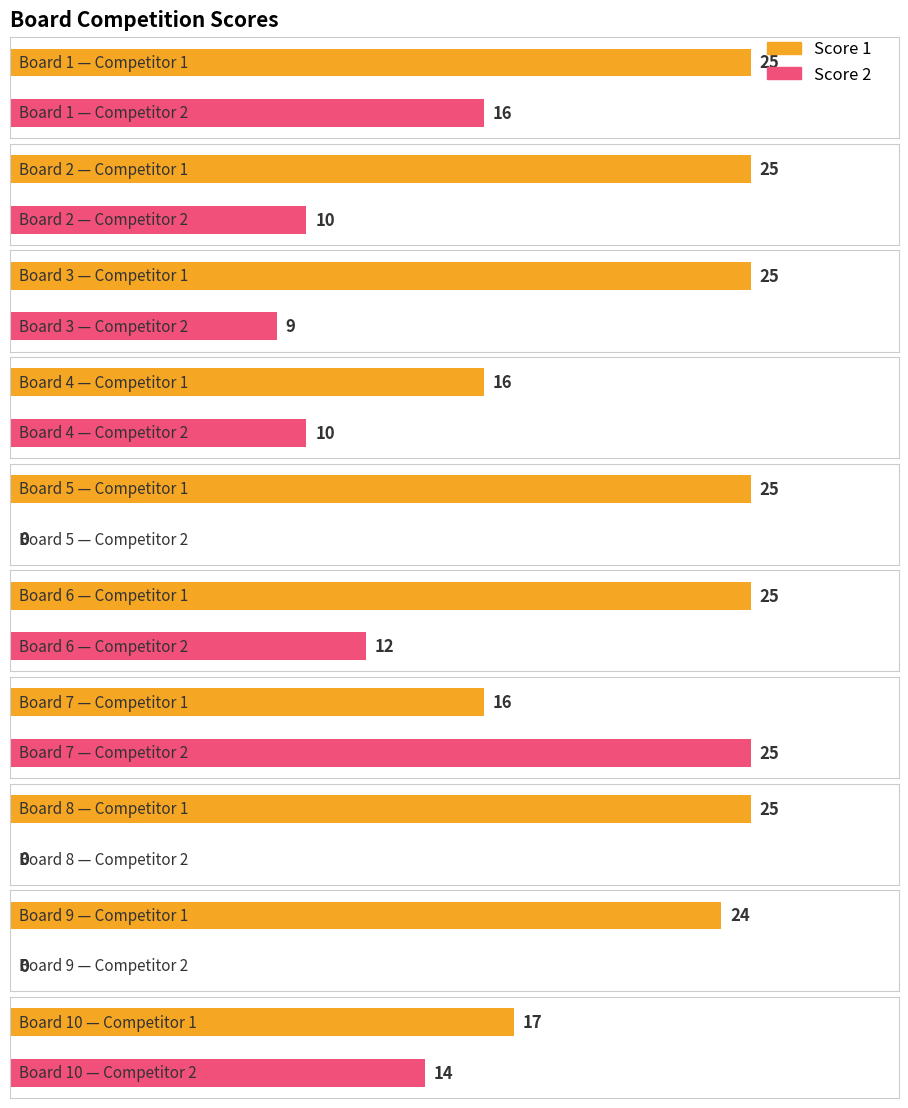

How many groups of bars are there?

10